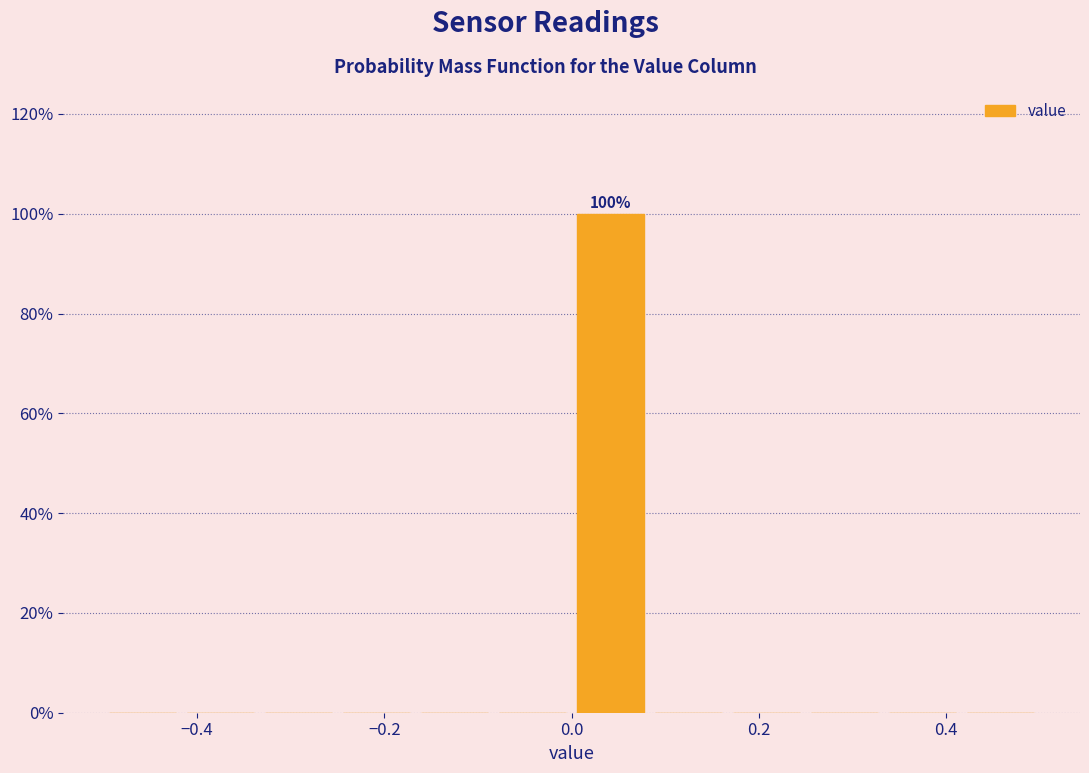

Which range on the x-axis has the tallest bar?

0.00 to 0.08